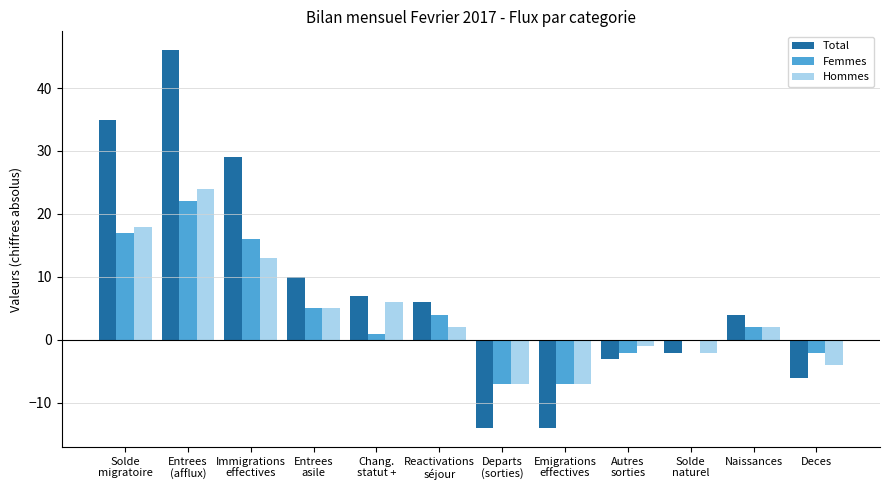

The value of Hommes at Emigrations
effectives is -7. True or false?

True